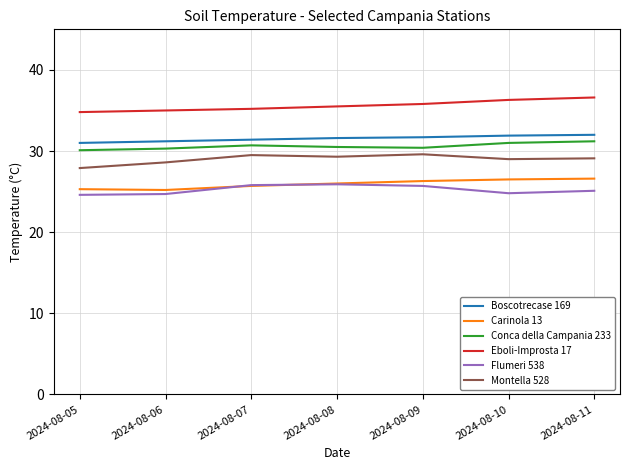

What are all the series names shown in the legend?

Boscotrecase 169, Carinola 13, Conca della Campania 233, Eboli-Improsta 17, Flumeri 538, Montella 528